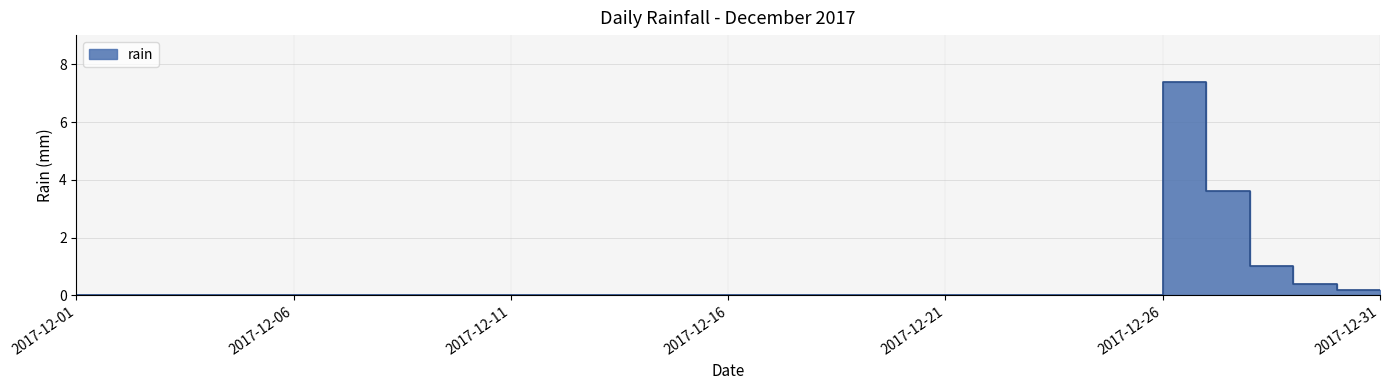

The chart shows a value of 0.0 at 2017-12-14. True or false?

True